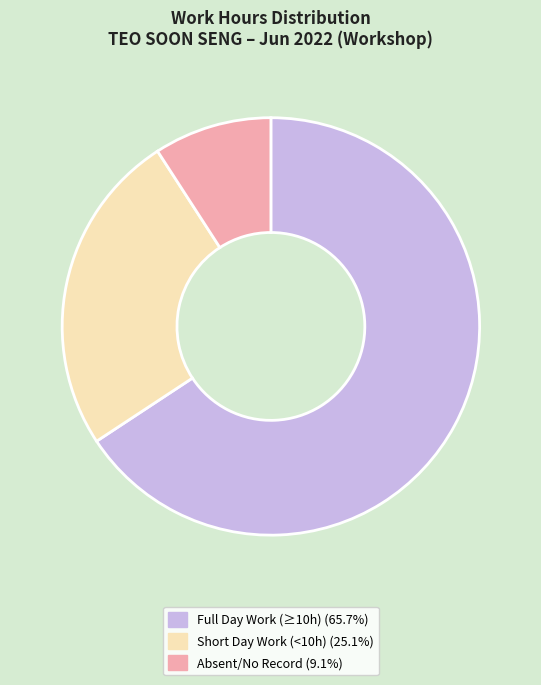

Does any single category account for the majority?

Yes